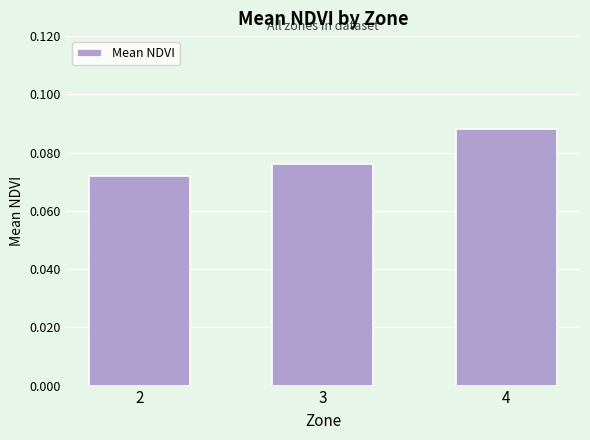

List the labels in order of value, largest first.

4, 3, 2